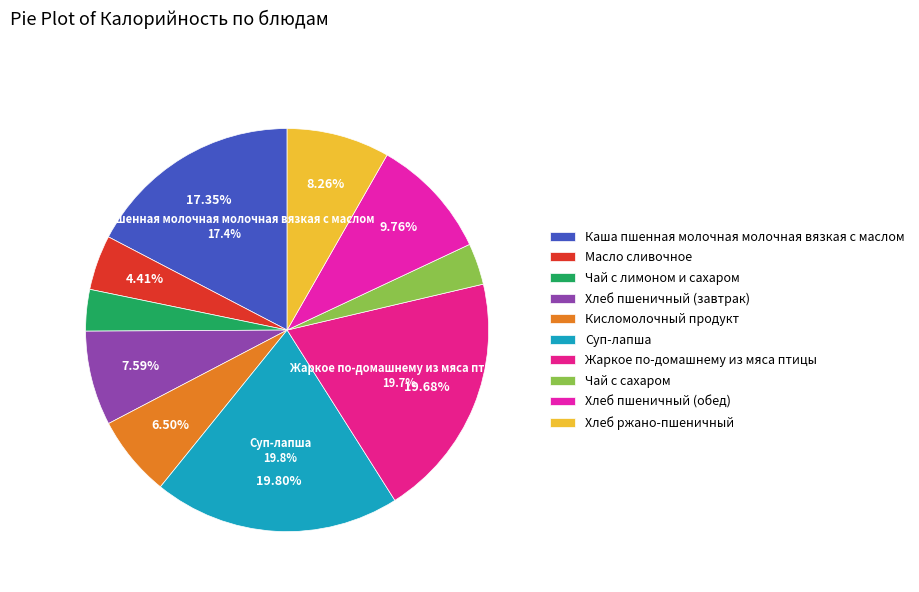

What is the smallest slice in the pie chart?

Чай с лимоном и сахаром